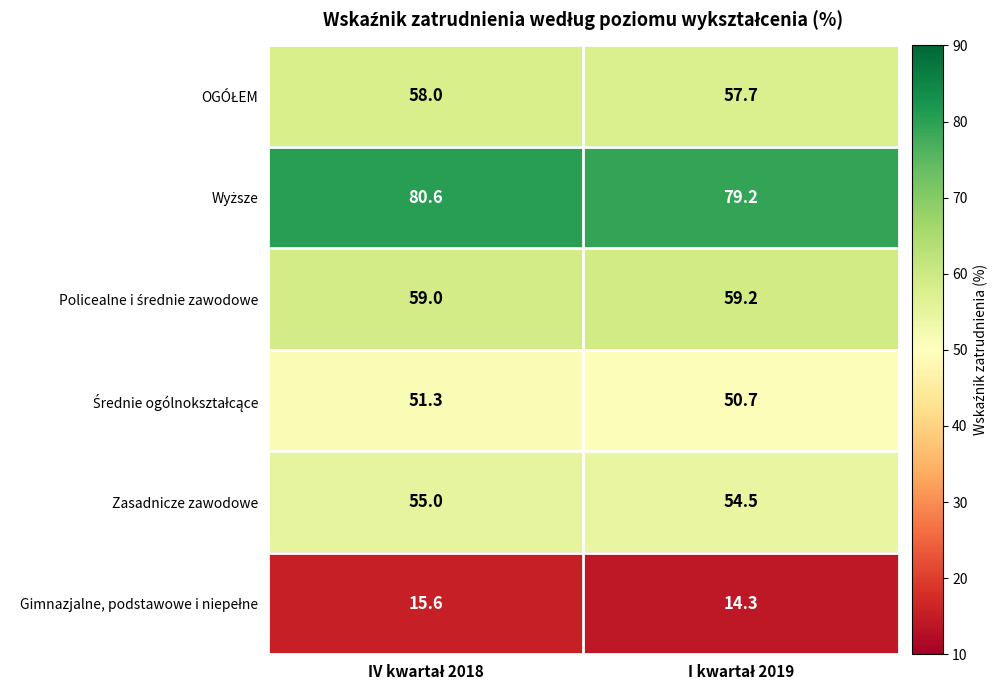

What is the smallest value displayed?

14.3